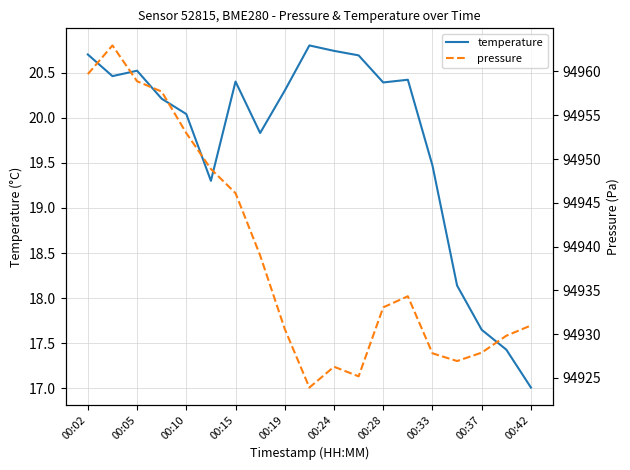

The temperature series shows 20.4 at 00:15. True or false?

True